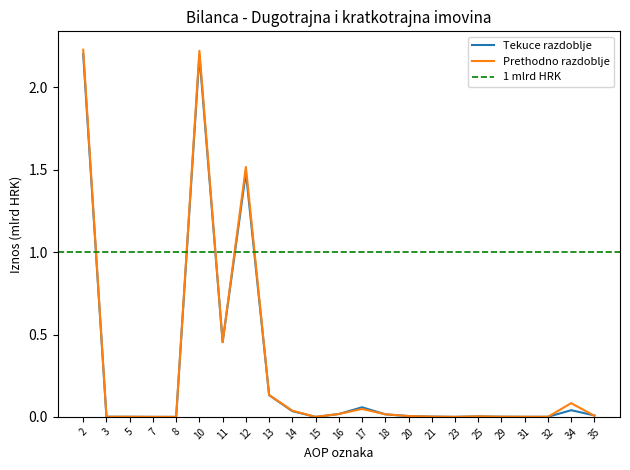

List the series in order of their peak value, lowest first.

Tekuce razdoblje, Prethodno razdoblje